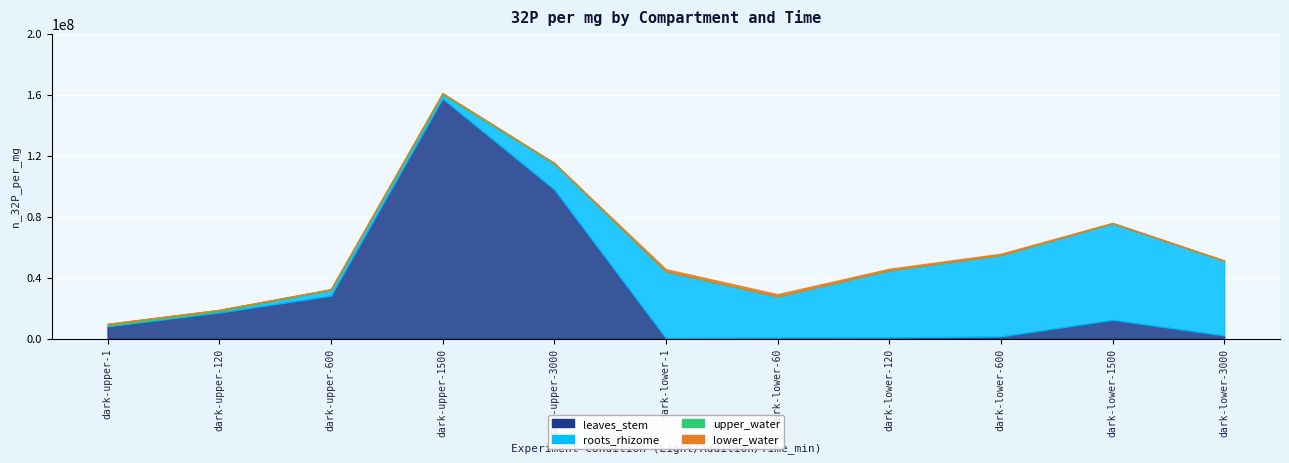

Is the value of lower_water at 1500 greater than the value of upper_water at 600?

No